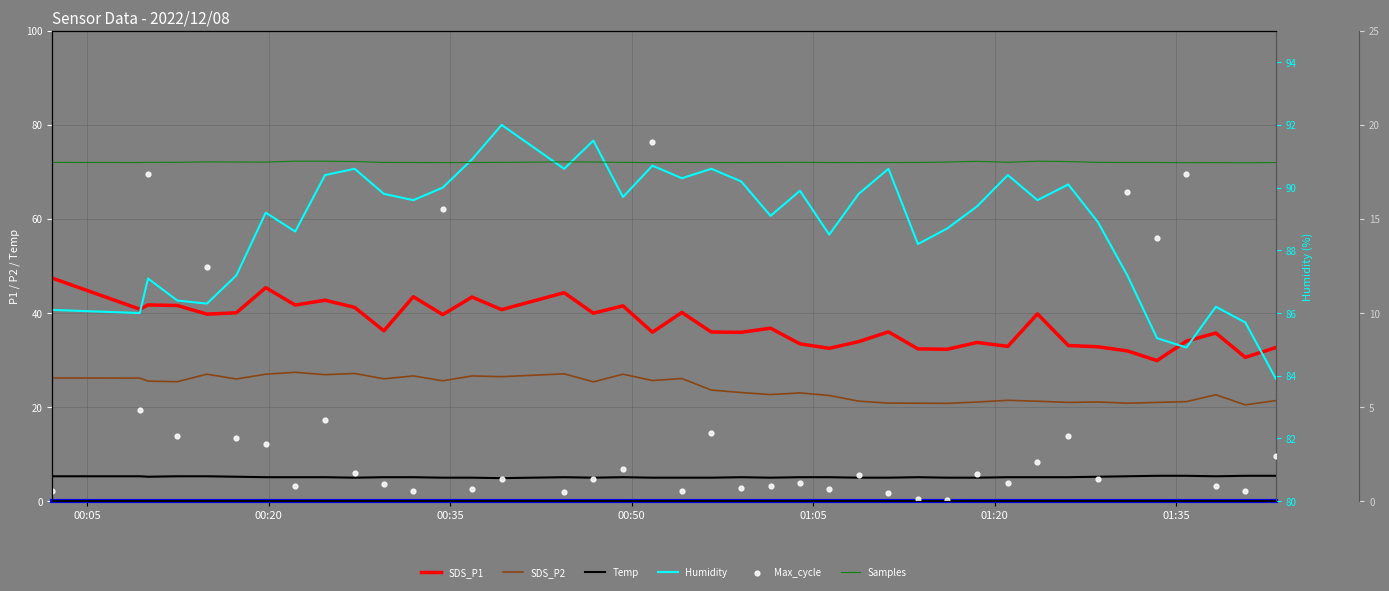

Which series reaches the maximum Y coordinate?

Humidity